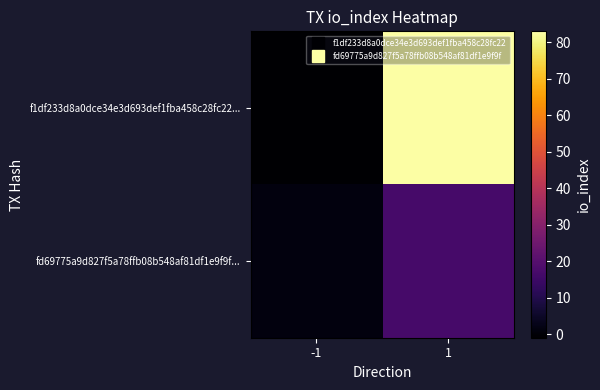

What is the minimum value shown in the chart?

-1